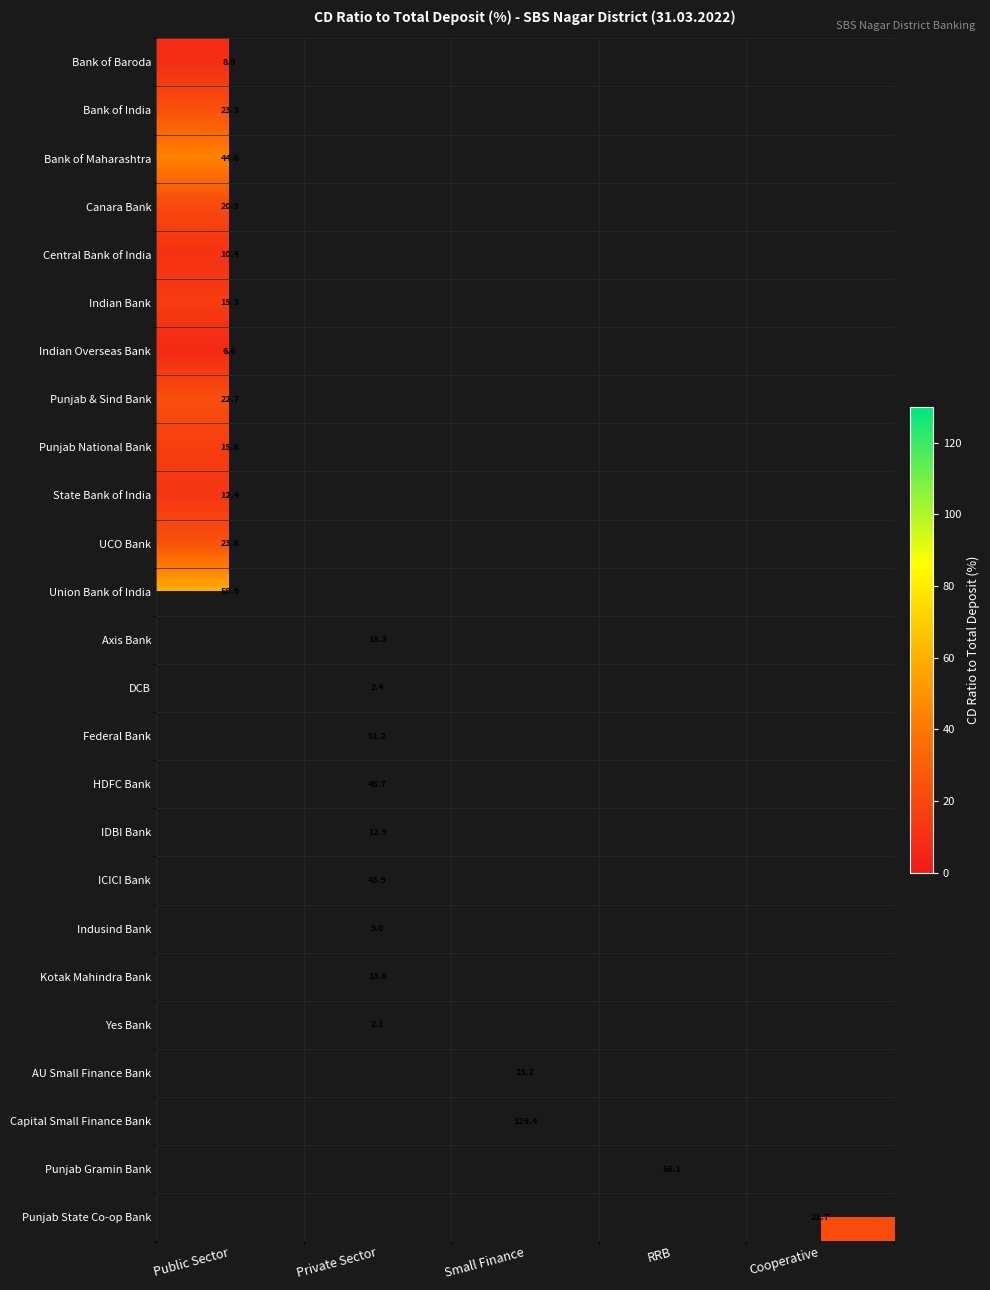

What is the maximum value shown in the chart?

126.4